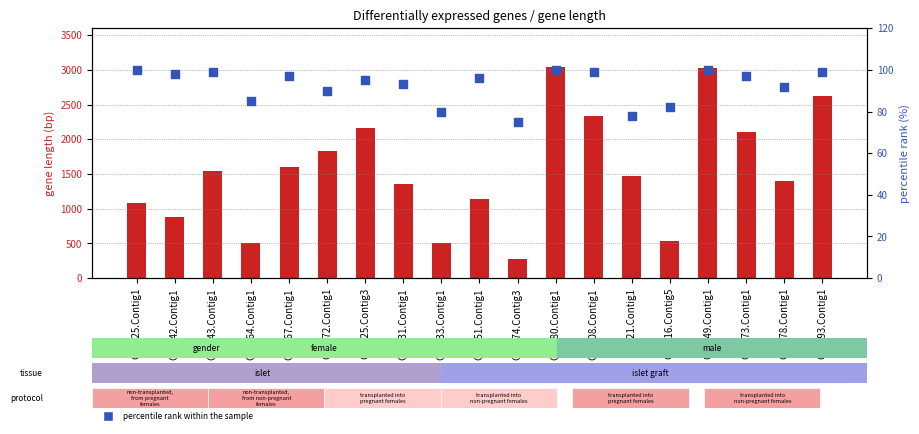

What are all the series names shown in the legend?

transformed count, percentile rank within the sample